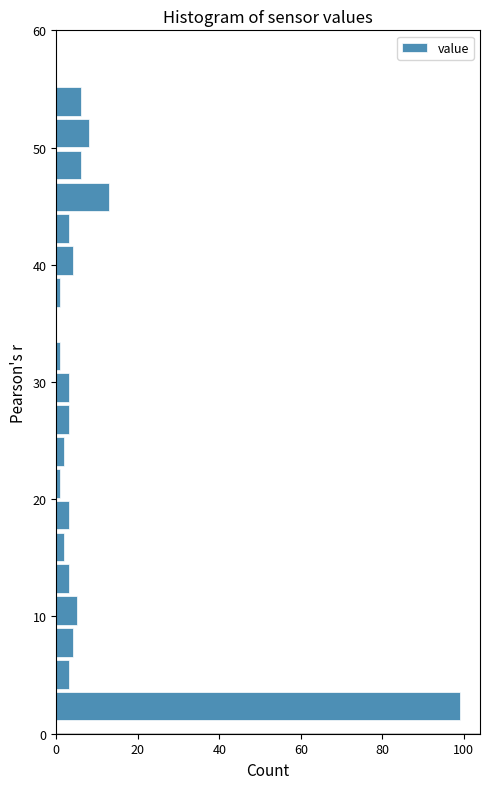

Read against the y-axis, roughly where is the centre of the longest bar?

2